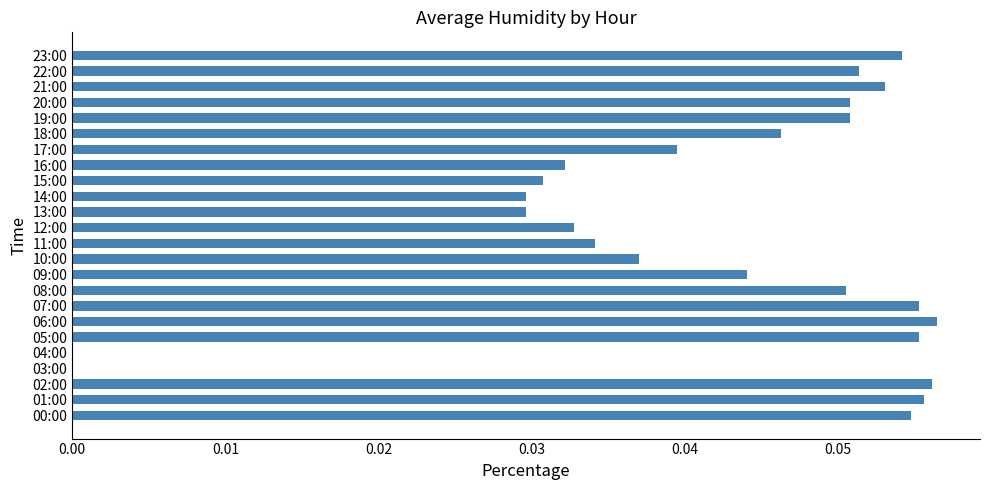

The value at 13:00 is 0.0. True or false?

True